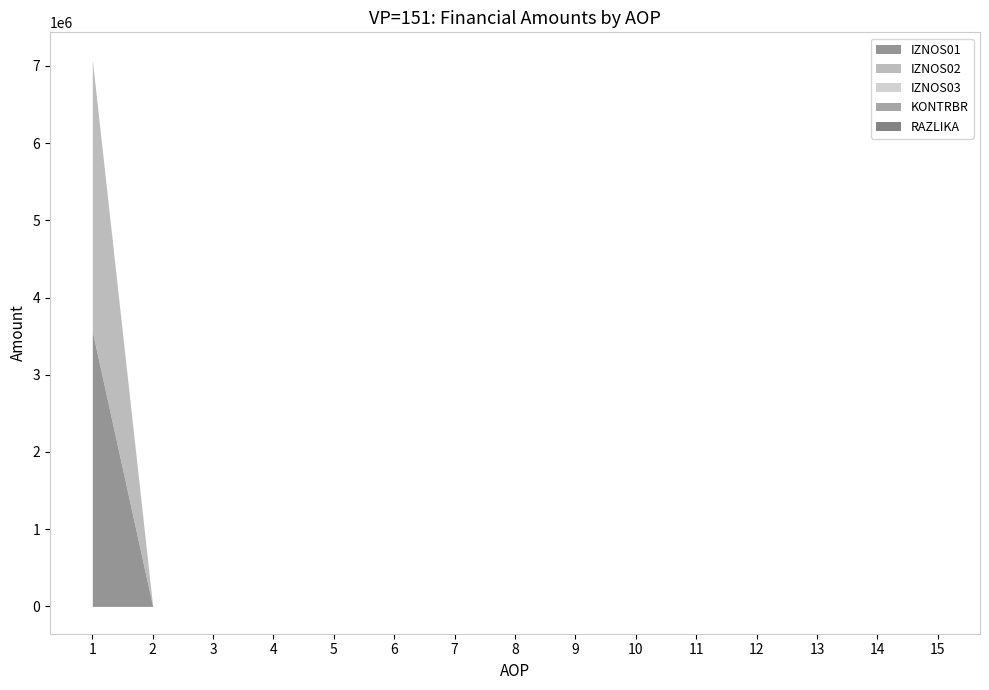

True or false: KONTRBR and IZNOS03 intersect in this chart.

False